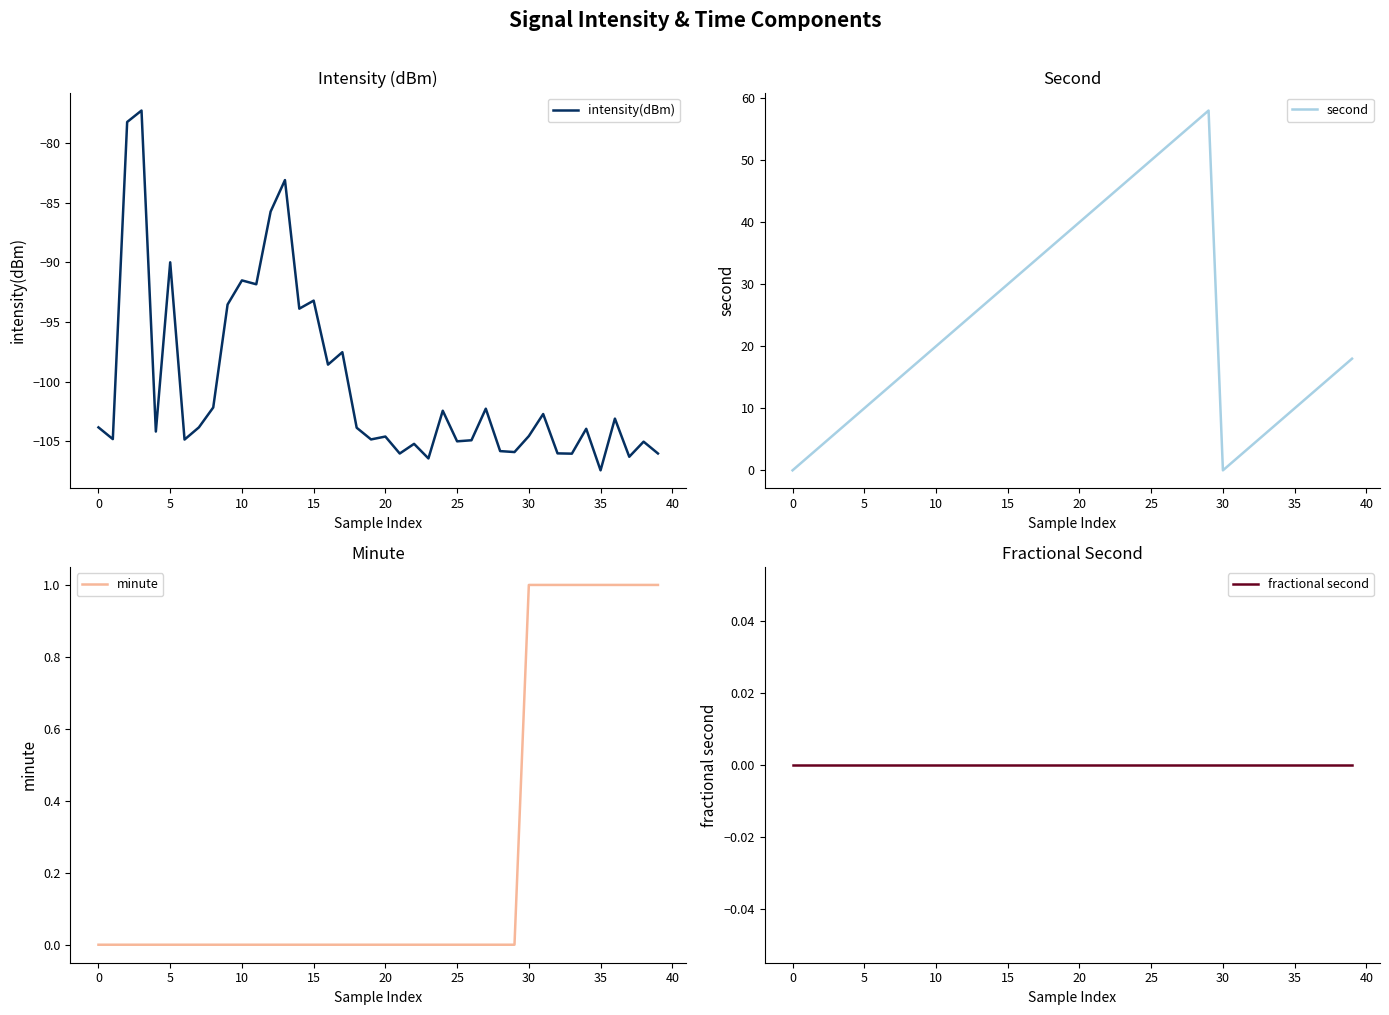

Which series changed the most between 14 and 36?

second